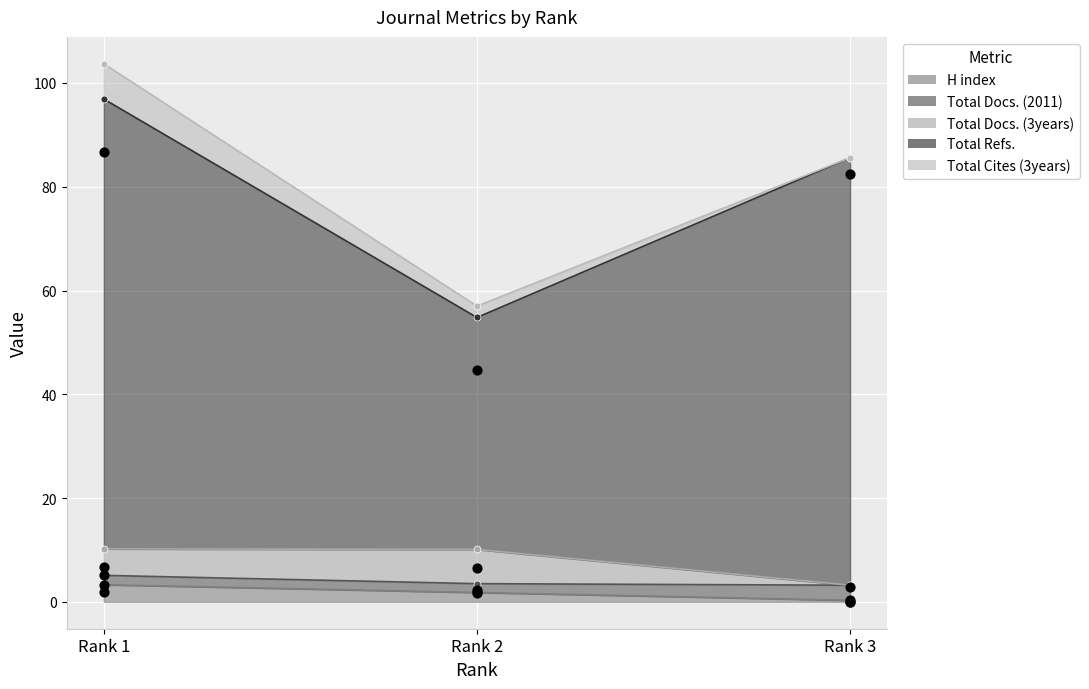

At how many categories does at least one series exceed 20?

3